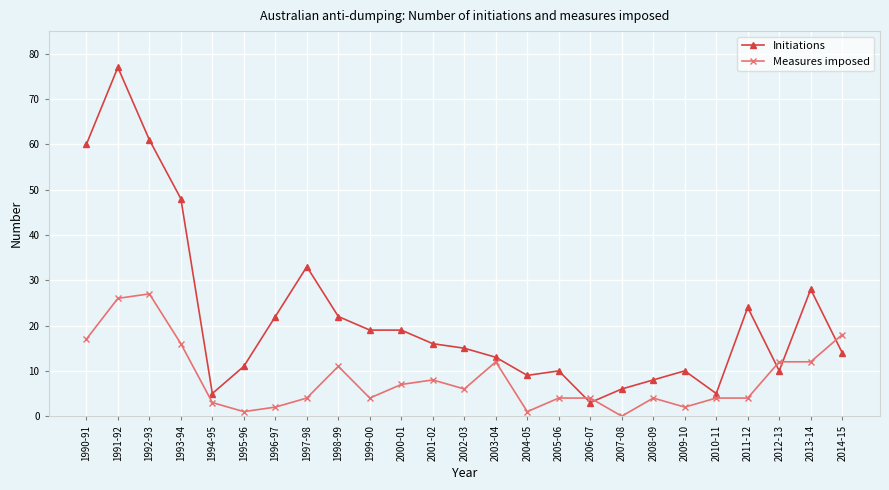

What is the spread (max minus min) of values at 1999-00?

15